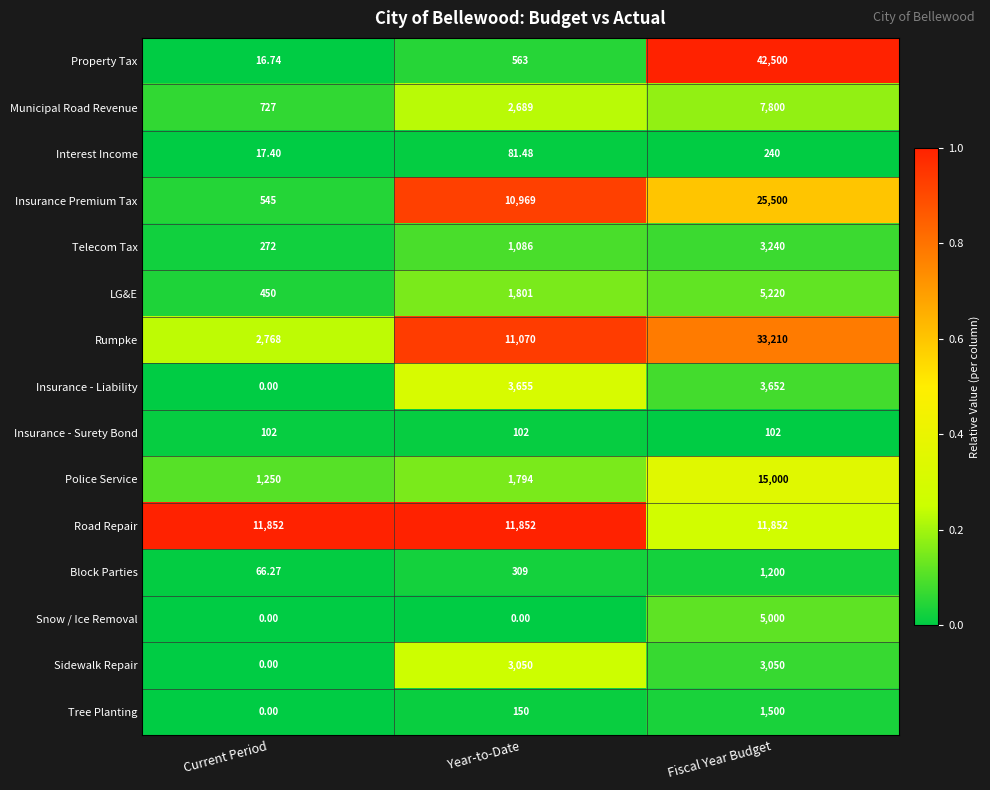

At which category does the chart reach its peak across all series?

Fiscal Year Budget